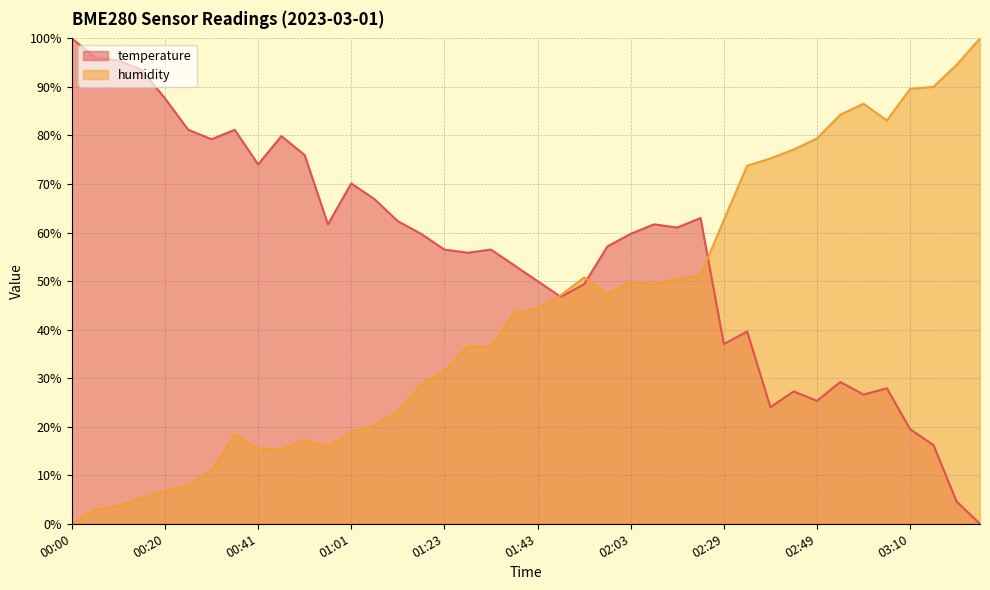

The value of humidity at 01:58 is 30.9. True or false?

False